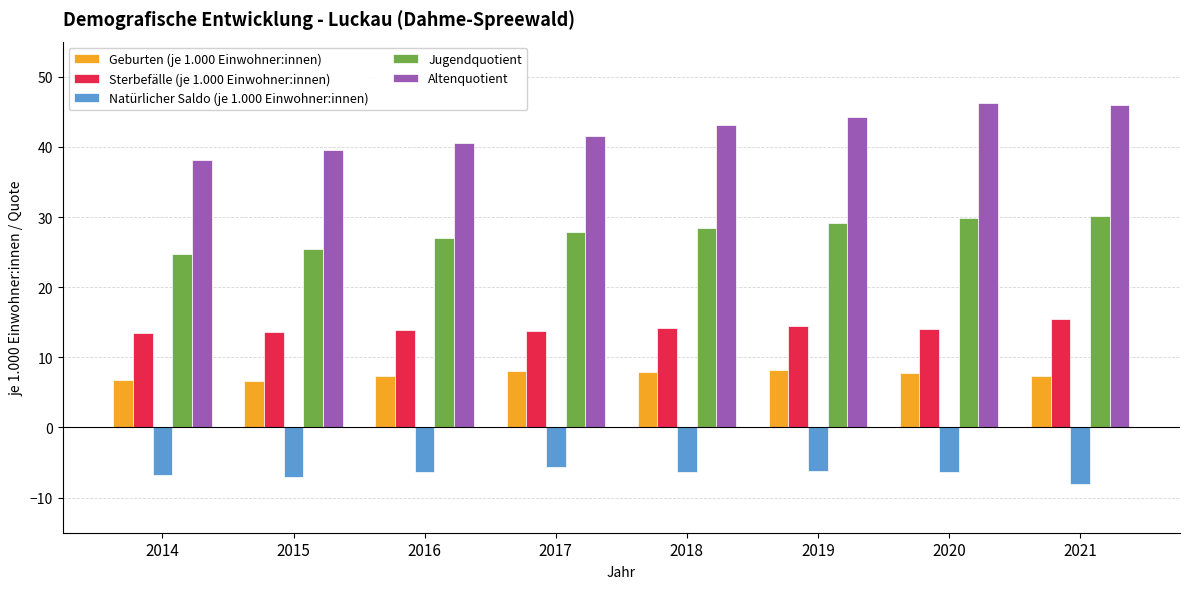

How many bars are there in each group?

5